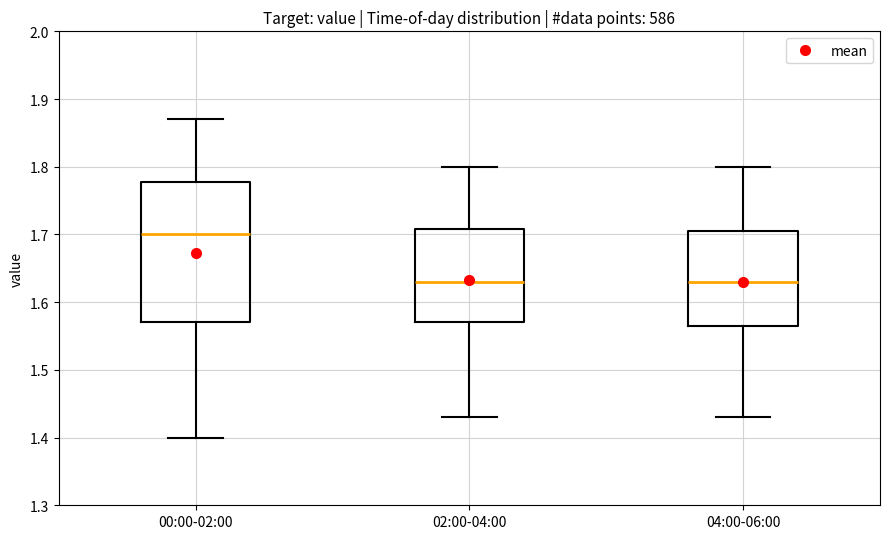

Reading left to right, read every box against the y-axis: the position of its median line, the range the box covers, and the ends of its whiskers. The values are not printed on the chart, so give them approximately, as read against the axis.

00:00-02:00: median 1.70, box 1.57 to 1.78, whiskers 1.40 to 1.87
02:00-04:00: median 1.63, box 1.57 to 1.71, whiskers 1.43 to 1.80
04:00-06:00: median 1.63, box 1.57 to 1.71, whiskers 1.43 to 1.80